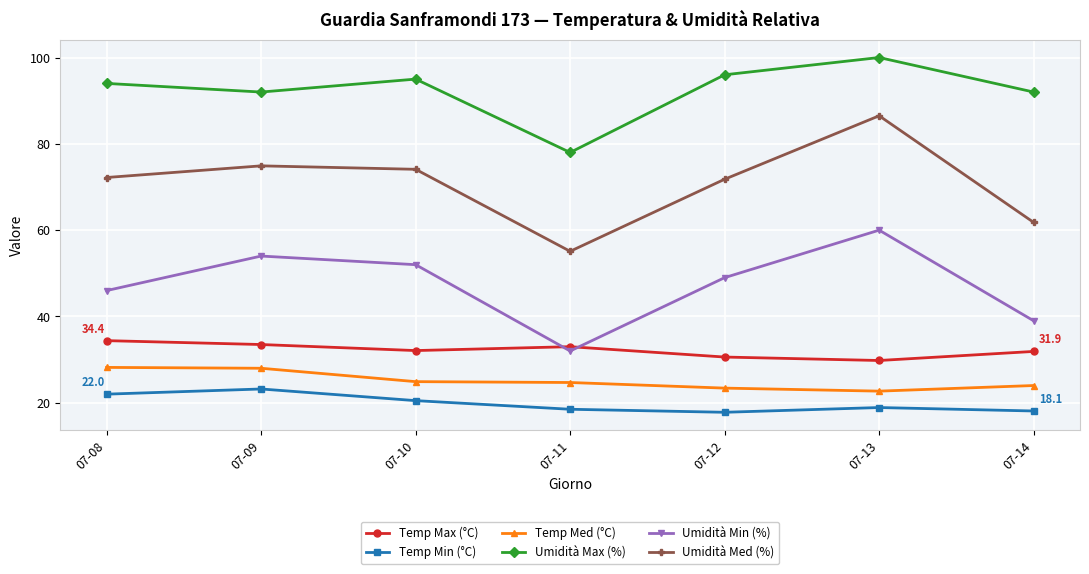

True or false: Temp Min (°C) and Umidità Max (%) intersect in this chart.

False